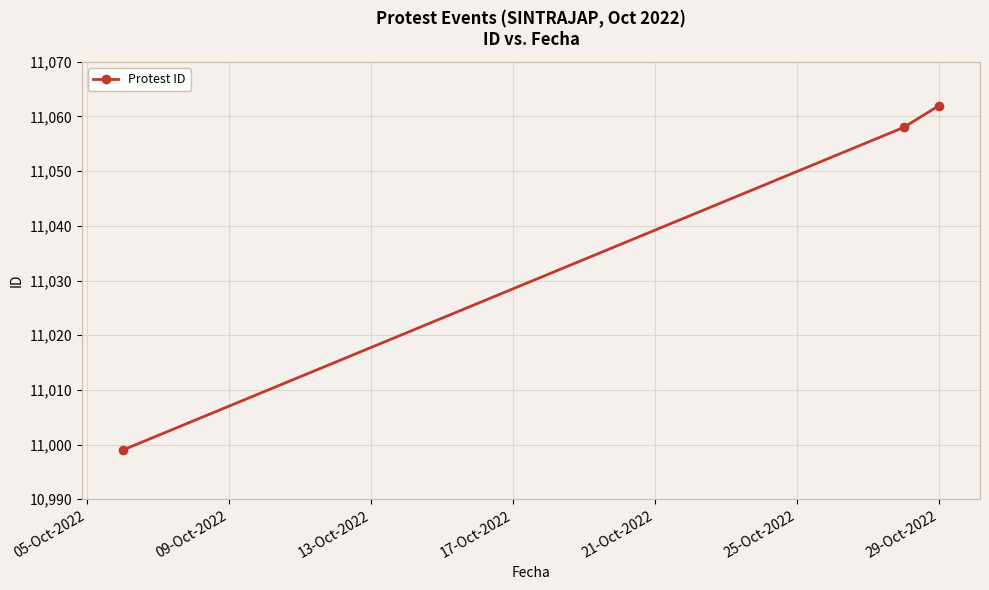

Reading left to right, list all the values displayed in this chart.

10999	11058	11062